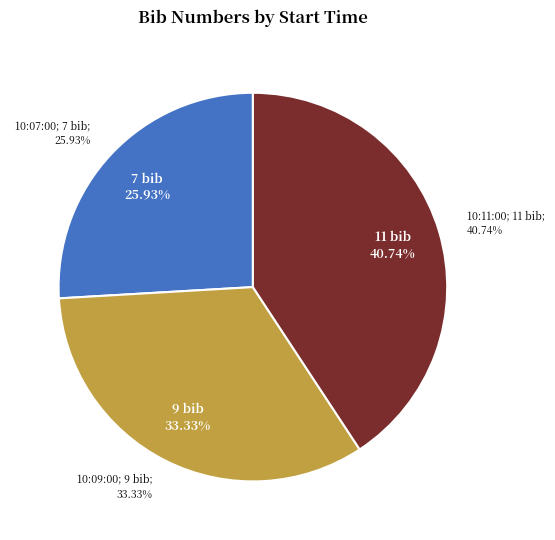

To the nearest percent, what is the average slice percentage?

33%